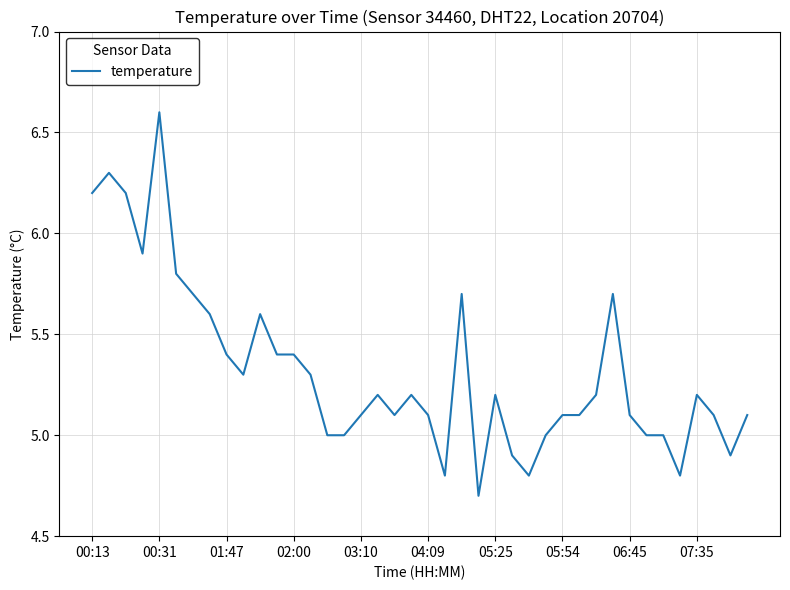

What is the greatest value displayed?

6.6